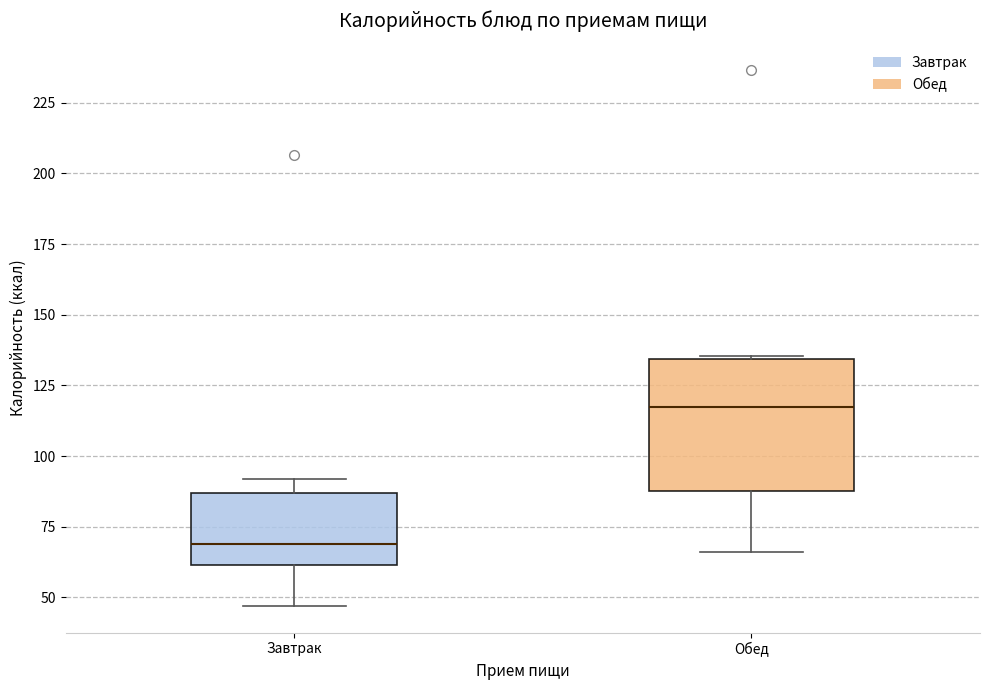

Reading left to right, read every box against the y-axis: the position of its median line, the range the box covers, and the ends of its whiskers. The values are not printed on the chart, so give them approximately, as read against the axis.

Завтрак: median 70, box 60 to 85, whiskers 45 to 90
Обед: median 115, box 85 to 135, whiskers 65 to 135